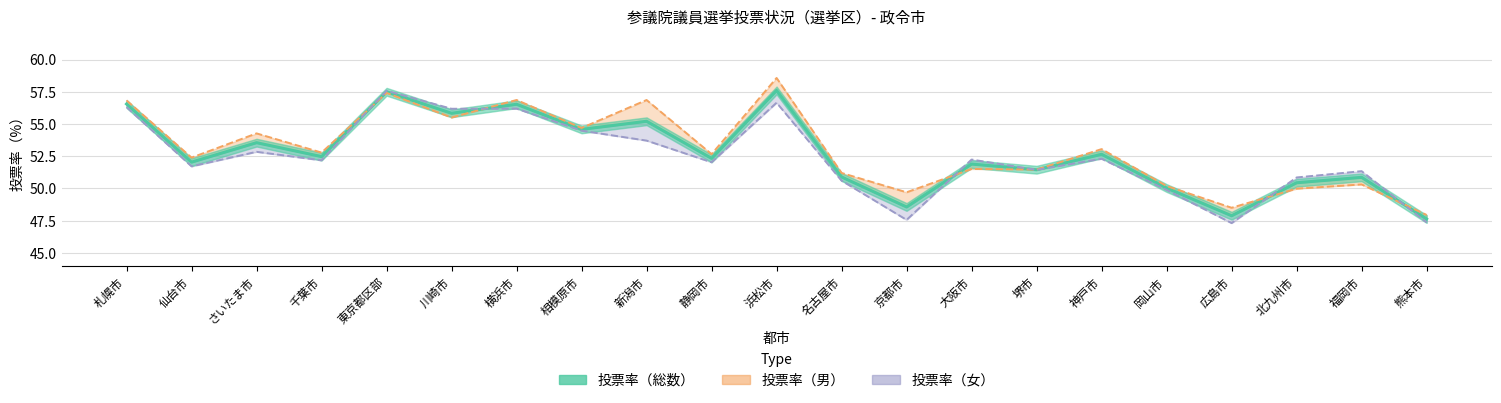

Is it true that 投票率（総数） equals 79.5 at 川崎市?

False